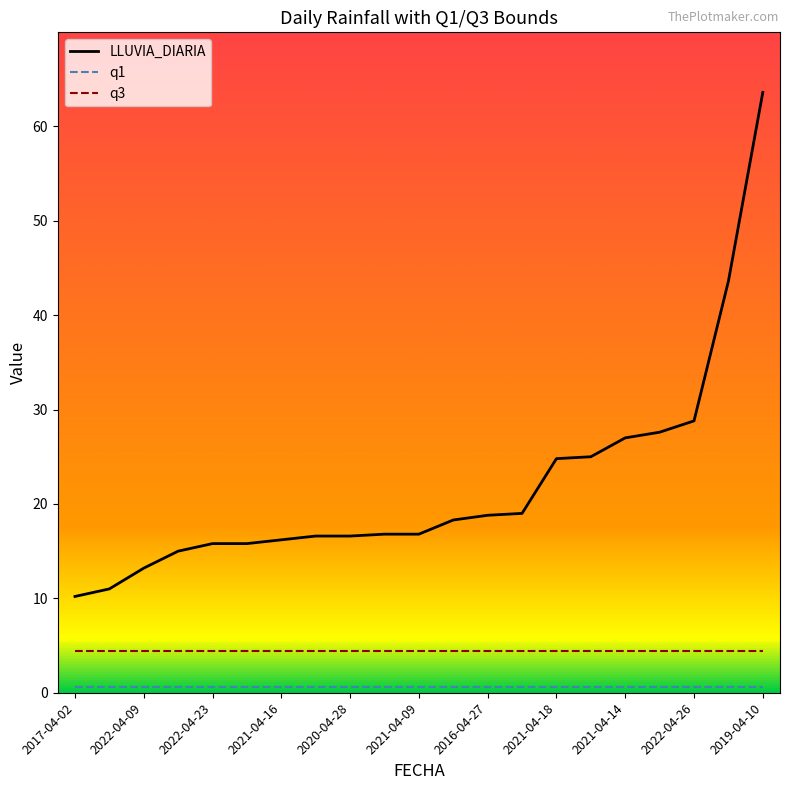

True or false: q3 and LLUVIA_DIARIA cross at least once.

False